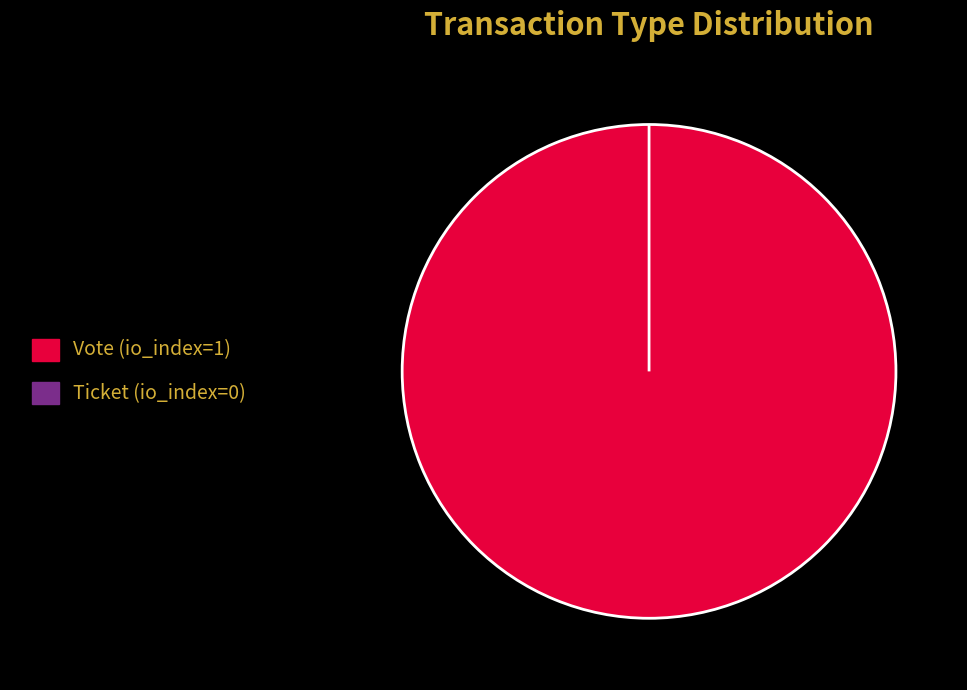

What percentage is the Vote (io_index=1) slice, to the nearest percent?

100%